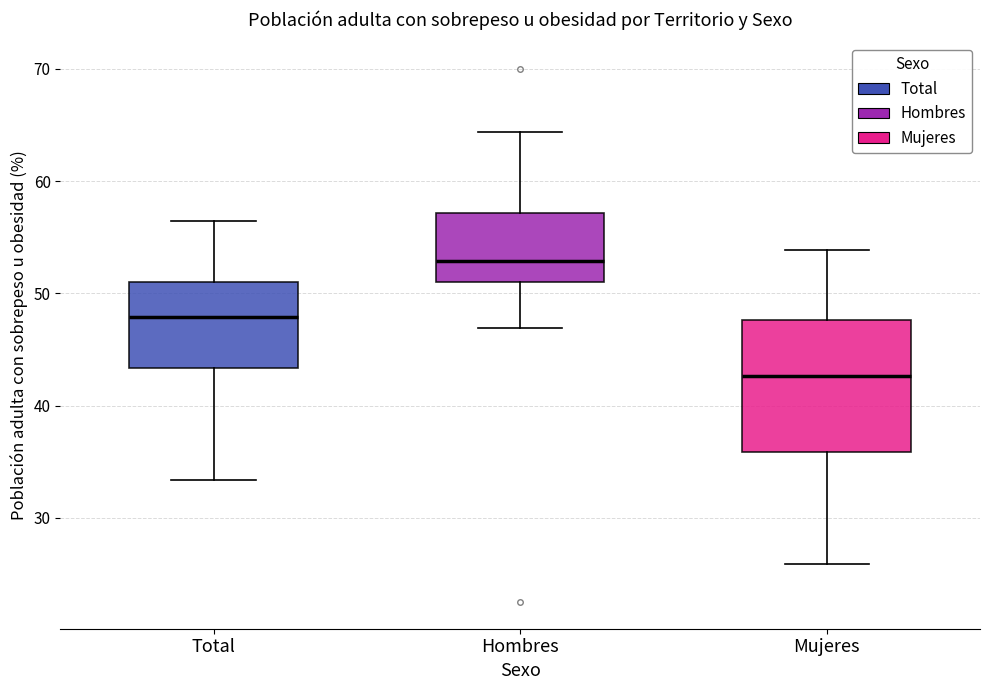

Reading left to right, transcribe this box plot: for each box, give where its median line is, the range the box spans, and where its two whiskers end, as read against the y-axis. The values are not printed on the chart, so give them approximately, as read against the axis.

Total: median 48, box 43 to 51, whiskers 33 to 56
Hombres: median 53, box 51 to 57, whiskers 47 to 64
Mujeres: median 43, box 36 to 48, whiskers 26 to 54